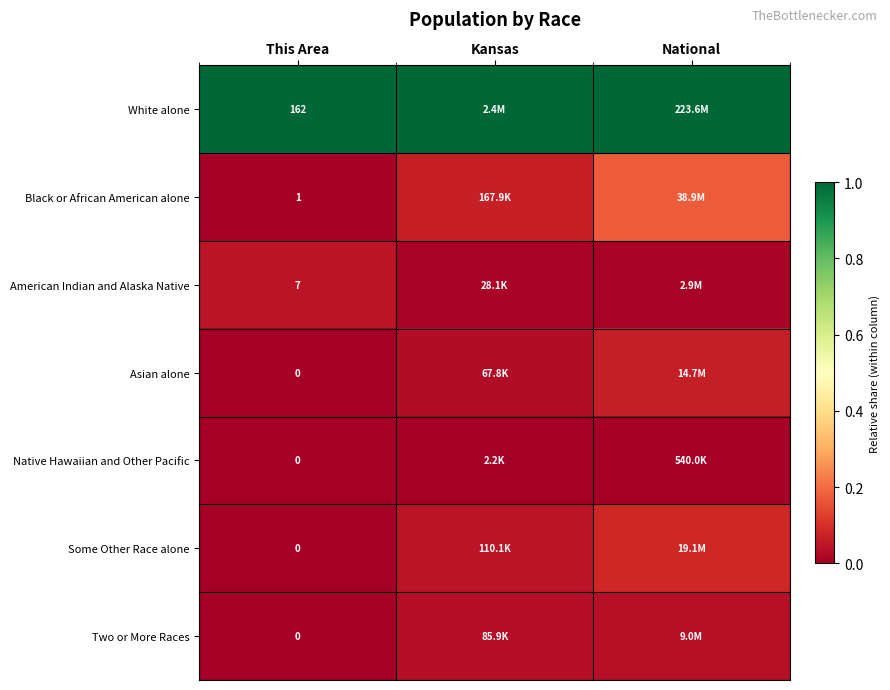

Is the value of Two or More Races at Kansas greater than the value of Asian alone at National?

No